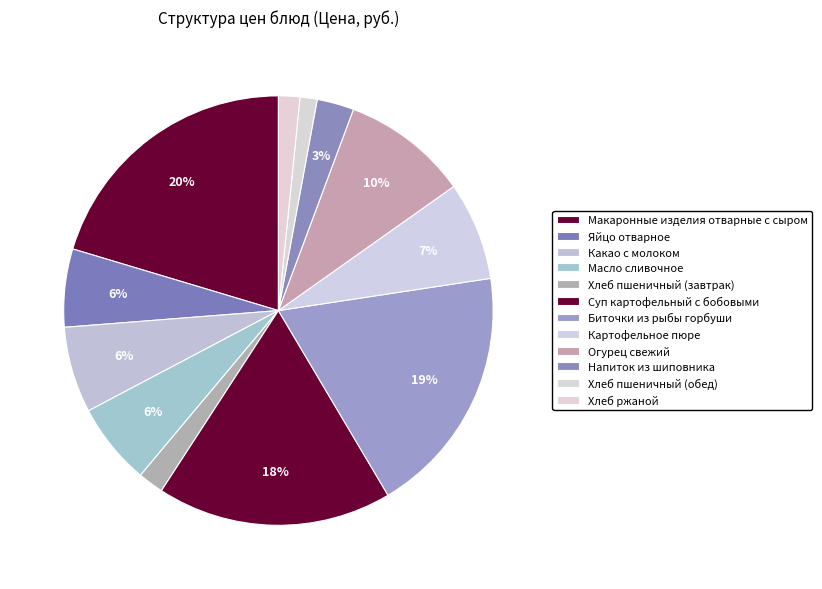

Count the number of slices in the pie.

12